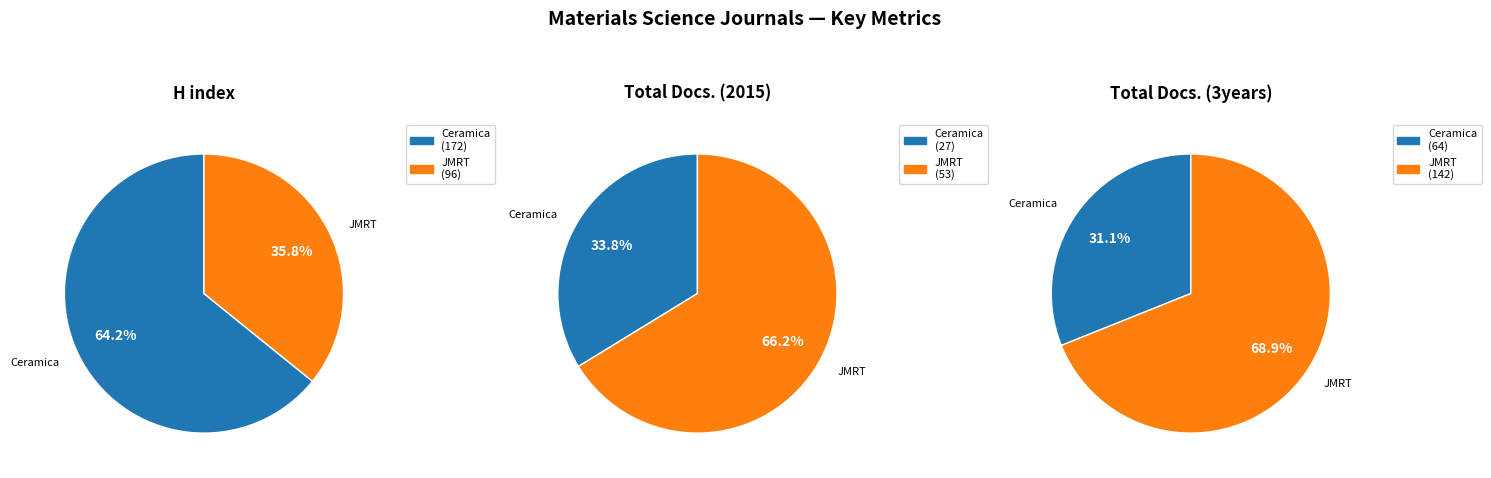

To the nearest percent, what portion does Journal of Materials Research and Technology represent?

66%